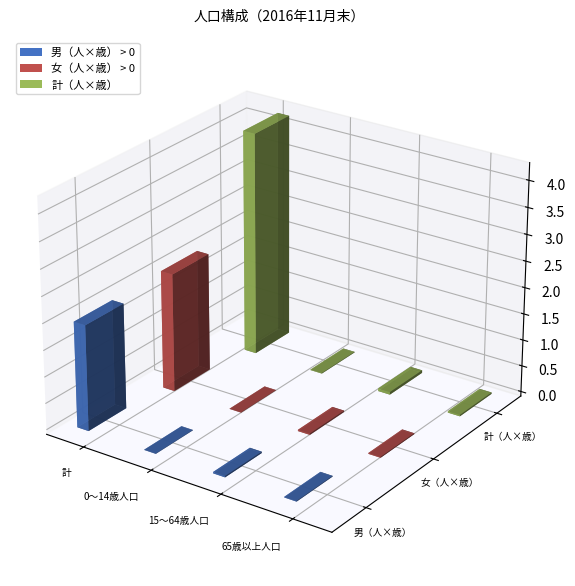

Reading left to right, extract all data points from this chart.

男（人×歳）: 計=1995477	0～14歳人口=5049	15～64歳人口=25783	65歳以上人口=11742
女（人×歳）: 計=2240194	0～14歳人口=4694	15～64歳人口=23644	65歳以上人口=15540
計（人×歳）: 計=4235665	0～14歳人口=9743	15～64歳人口=49427	65歳以上人口=27282